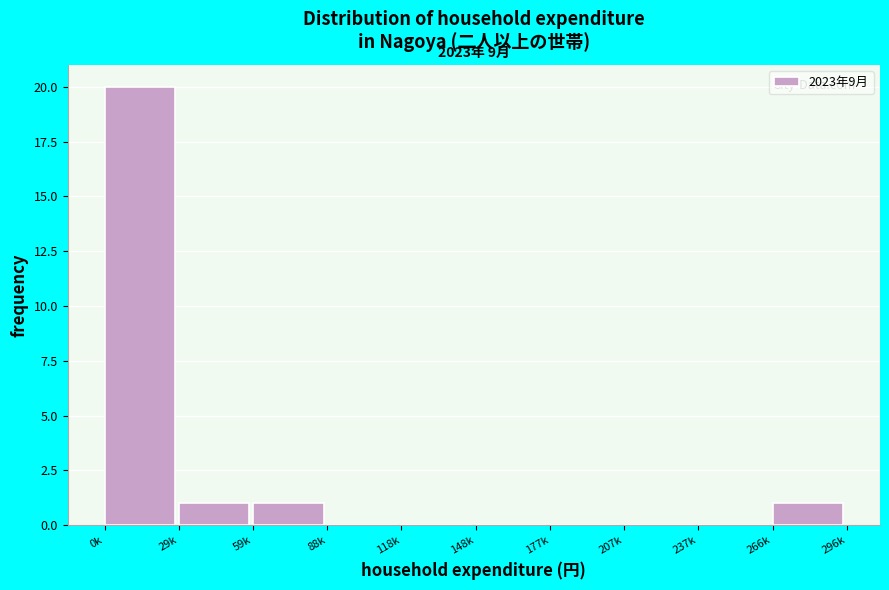

Reading left to right, what are all the values shown in this chart?

0k=20	29k=1	59k=1	88k=0	118k=0	148k=0	177k=0	207k=0	237k=0	266k=1